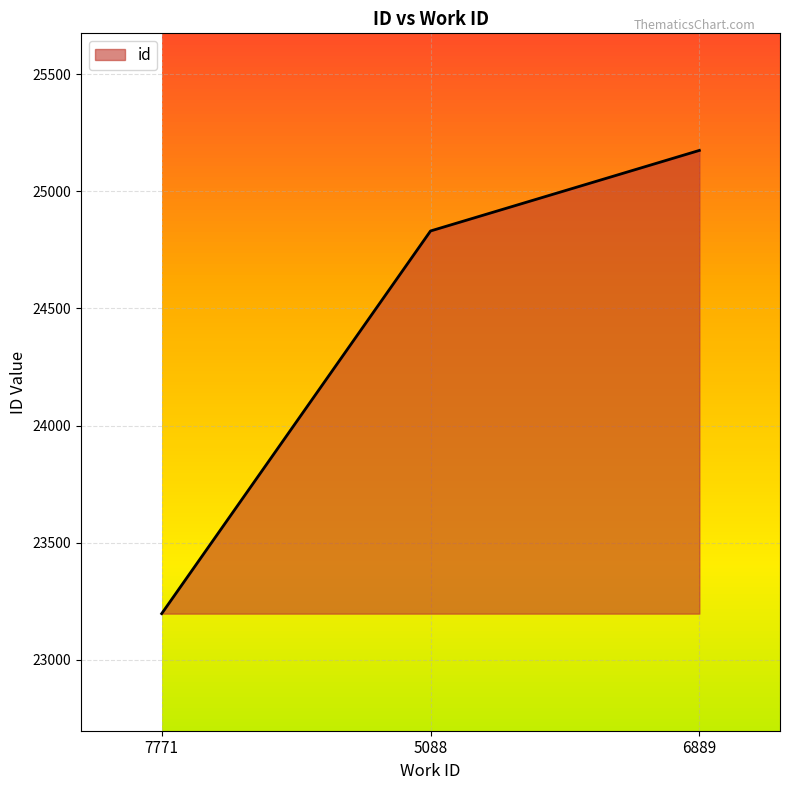

What is the approximate value at 7771, to the nearest 50?

23200